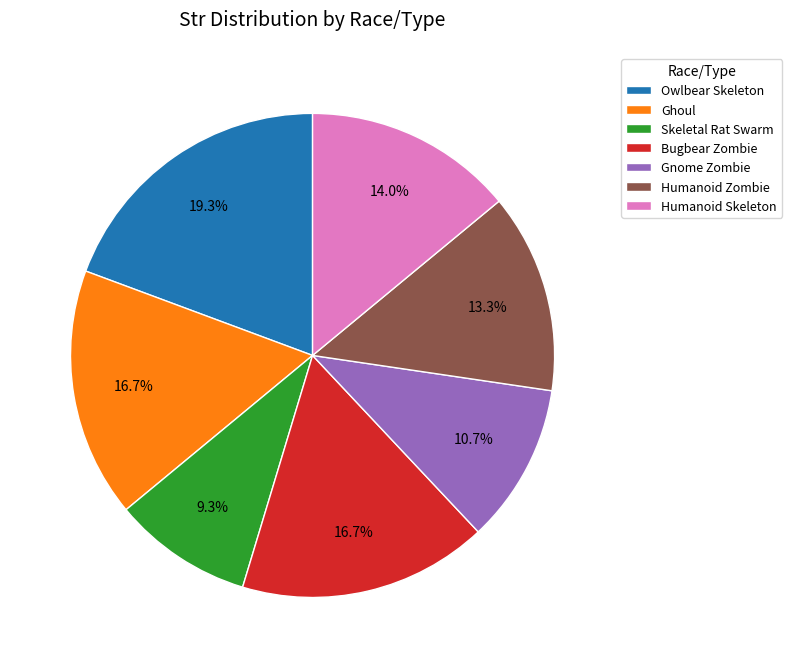

How much of the chart is everything except Gnome Zombie?

89.3%